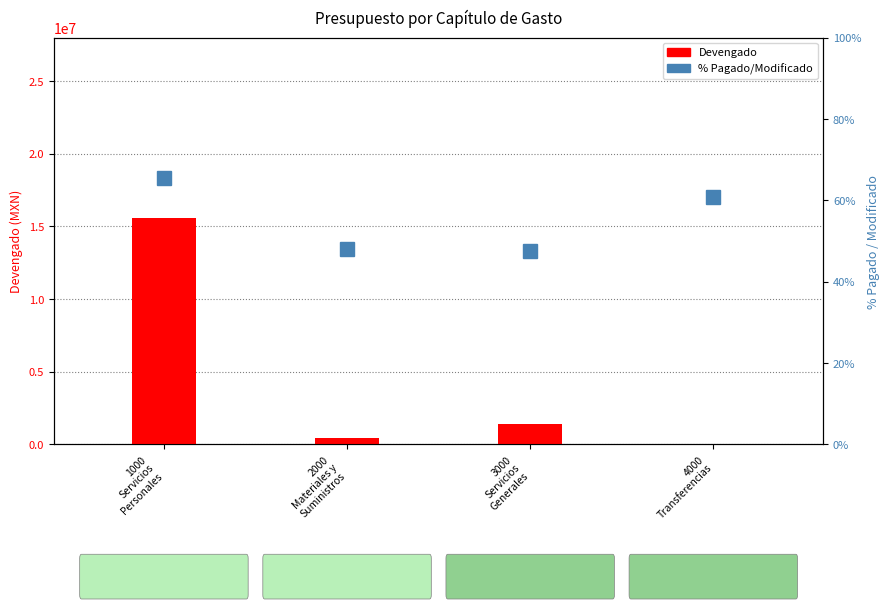

What is the value of the Devengado bar at the 2nd from the left?

464474.8